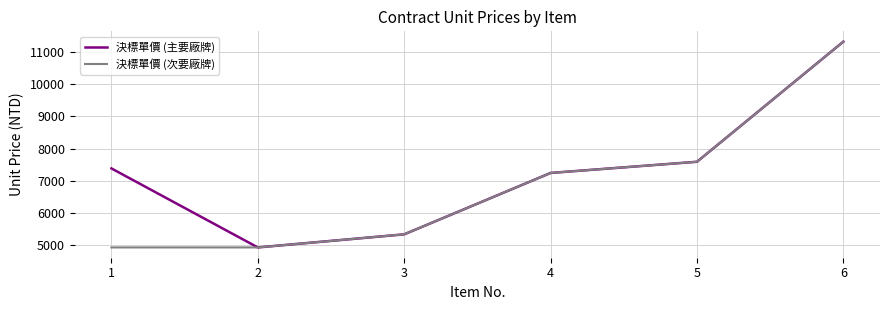

At which category is the sum across all series the highest?

6